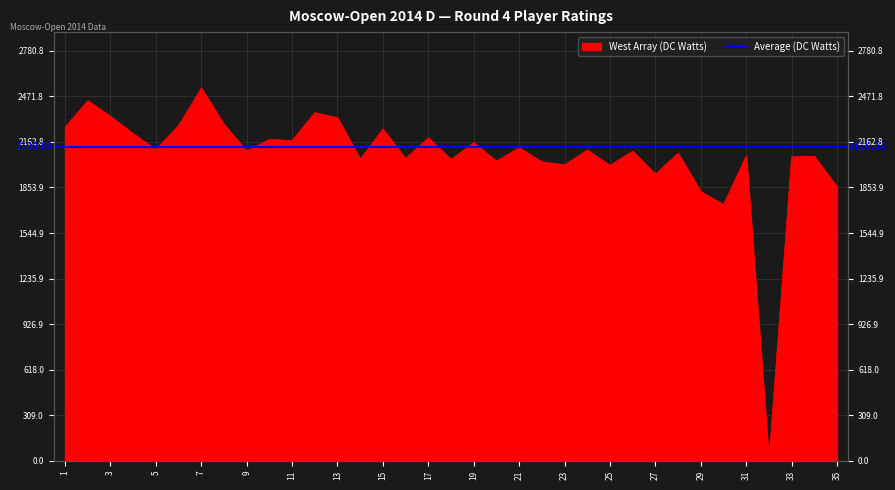

Rank the categories by value from highest to lowest.

7, 2, 12, 3, 13, 8, 6, 1, 15, 4, 17, 10, 11, 19, 21, 5, 24, 9, 26, 28, 31, 34, 33, 16, 14, 18, 20, 22, 23, 25, 27, 35, 29, 30, 32